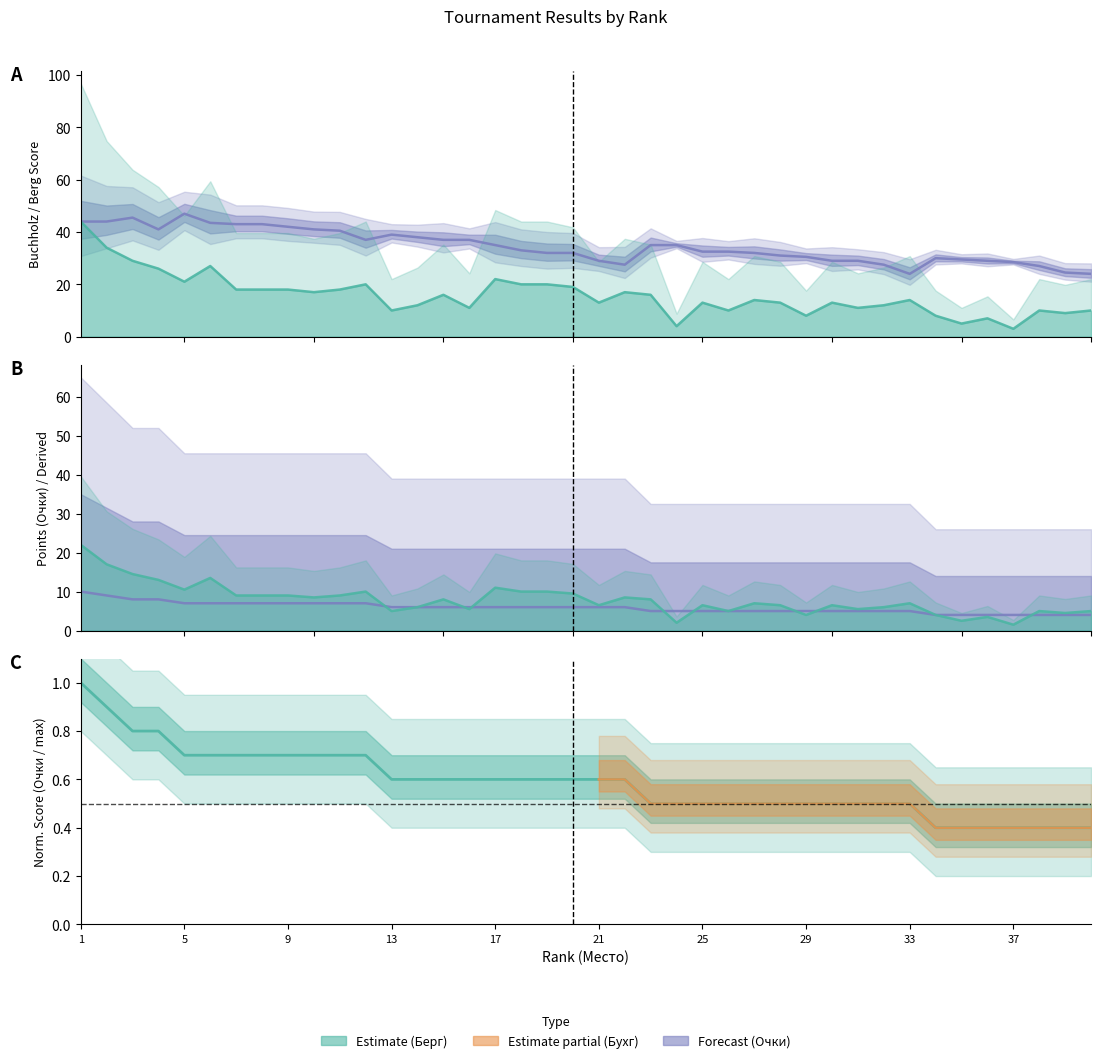

What is the sum of the Очки values at 4 and 6?

15.0